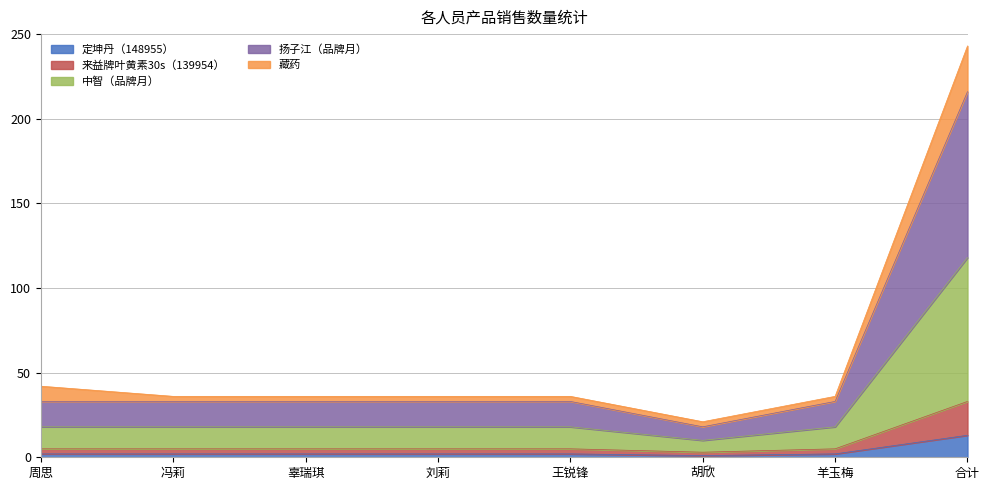

How many data points does each series have?

8